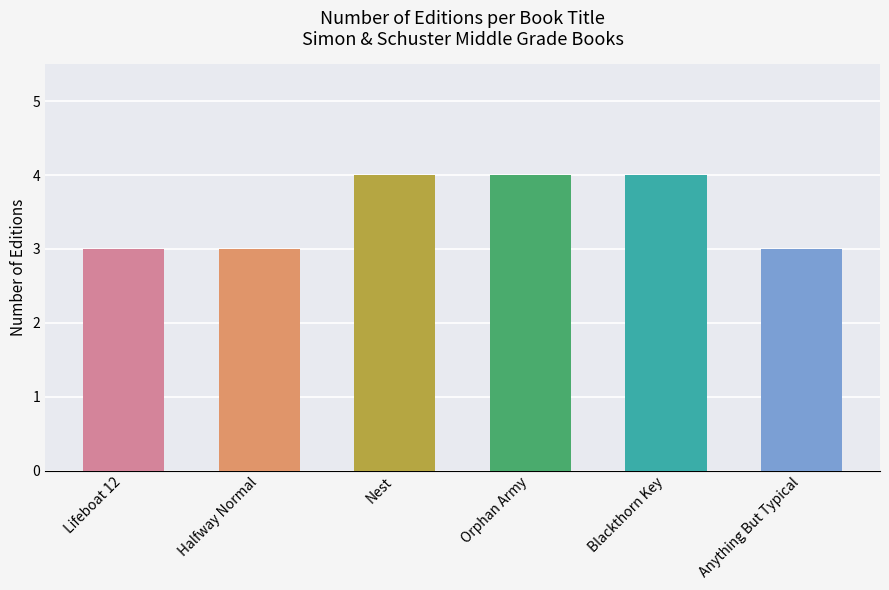

What position from the right is Anything But Typical?

1